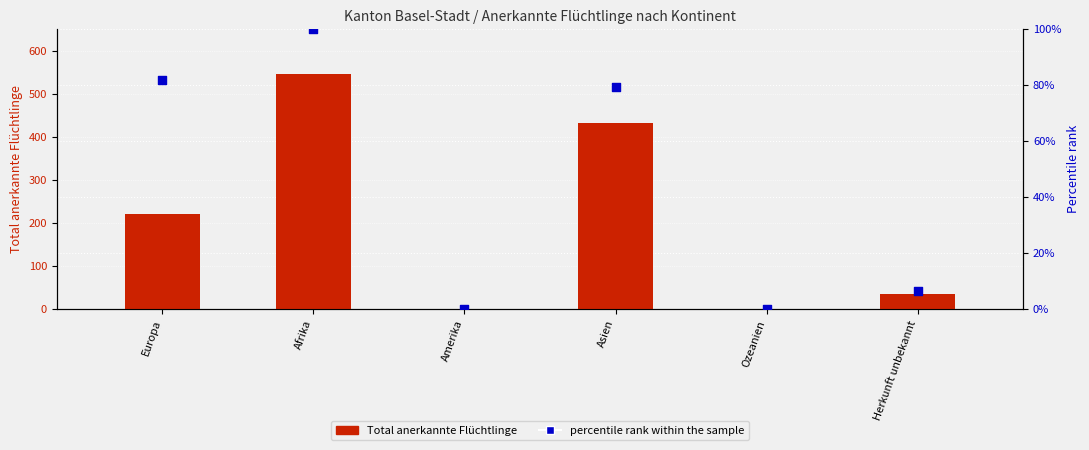

Is the value of Total anerkannte Flüchtlinge at Amerika greater than the value of percentile rank within the sample at Ozeanien?

Yes